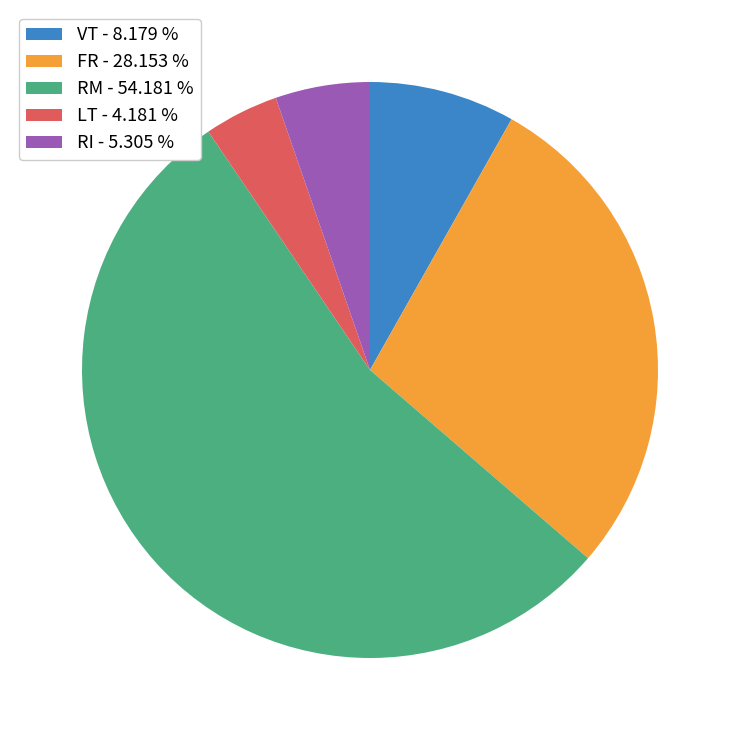

What is the largest slice in the pie chart?

RM